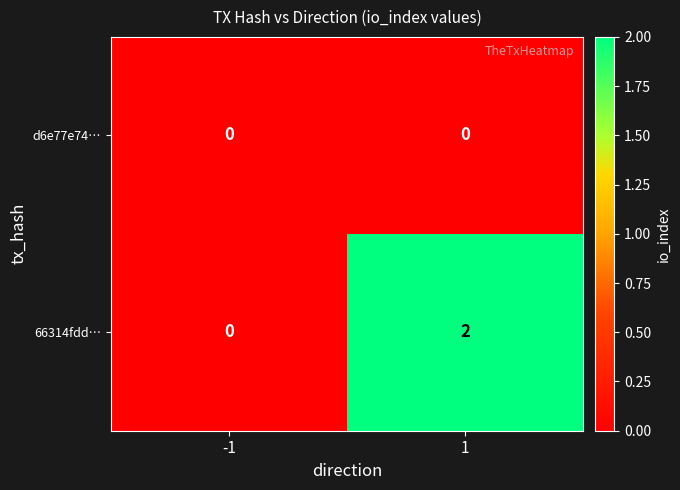

The value of d6e77e74… at -1 is 0. True or false?

True